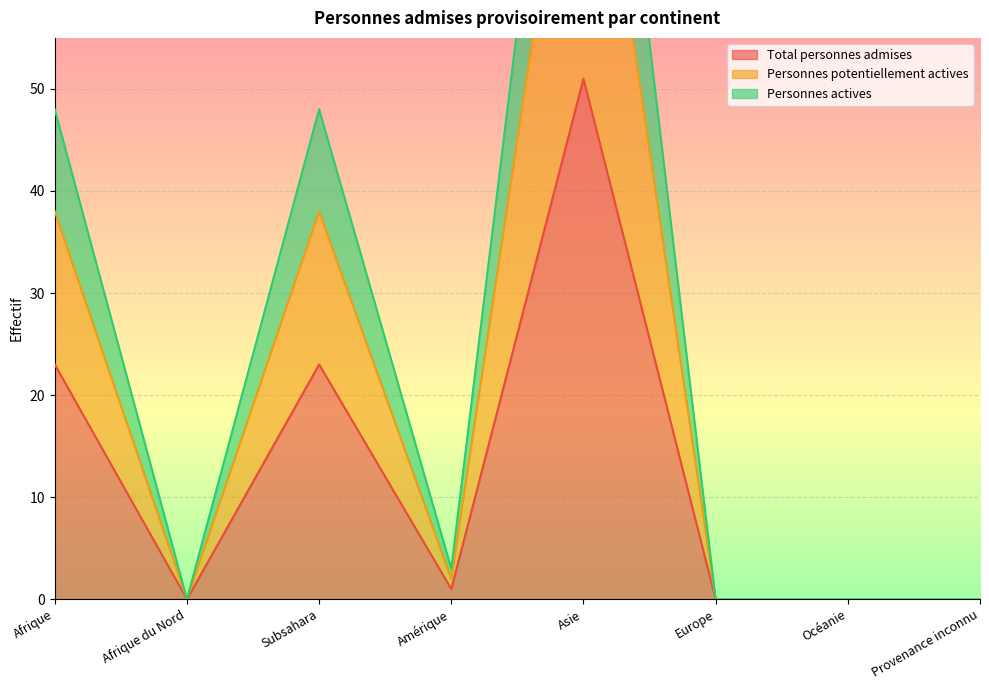

True or false: Personnes actives and Personnes potentiellement actives cross at least once.

False